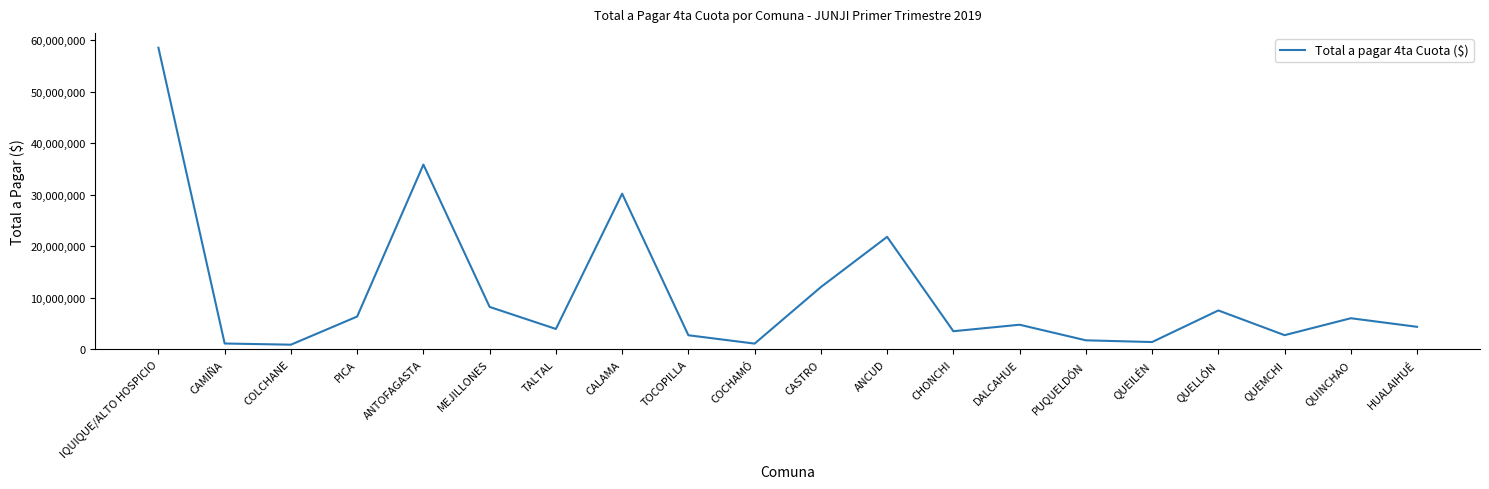

What value does the data have at QUEMCHI?

2764607